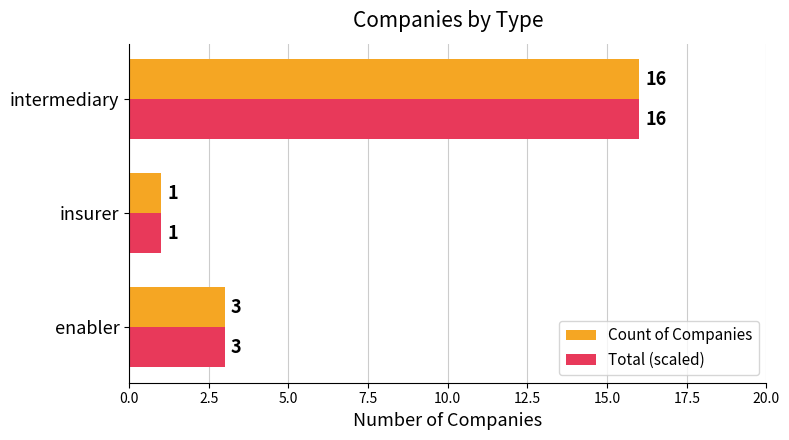

What is the difference between the maximum and minimum values in the Total (scaled) series?

15